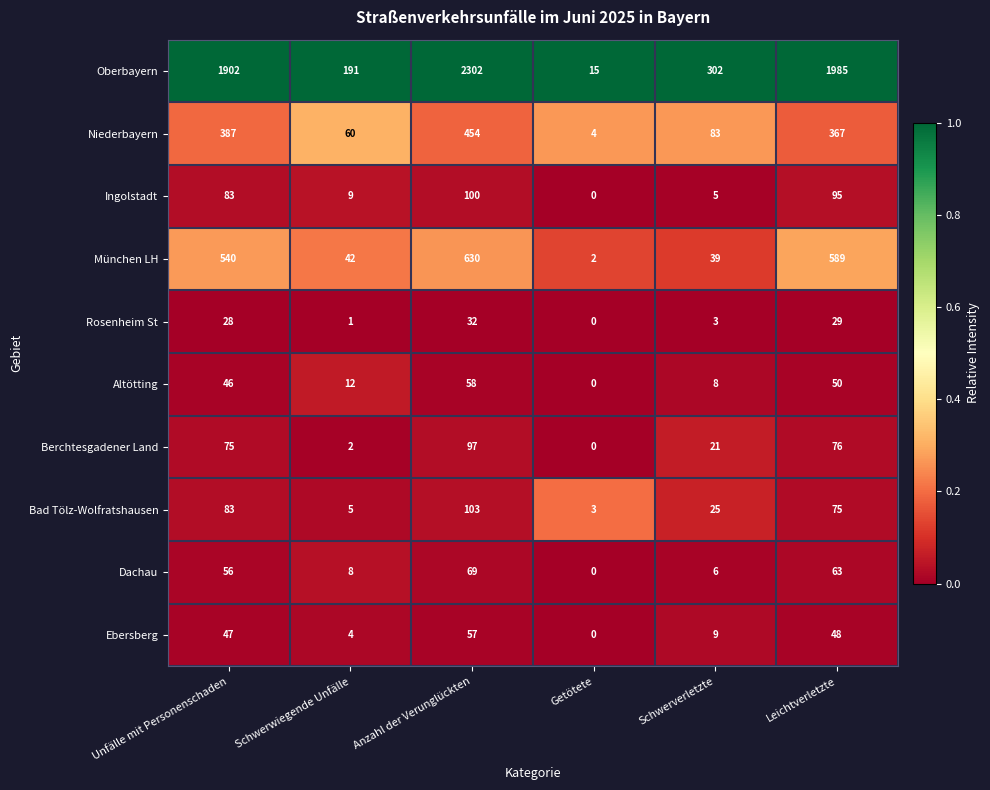

What is the spread (max minus min) of values at Unfälle mit Personenschaden?

1874